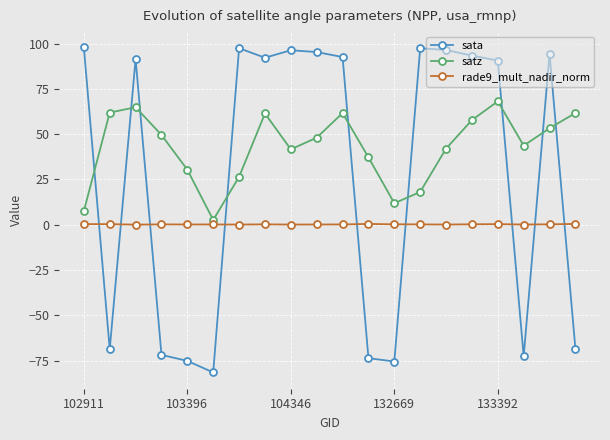

Which series has the largest total across all categories?

satz